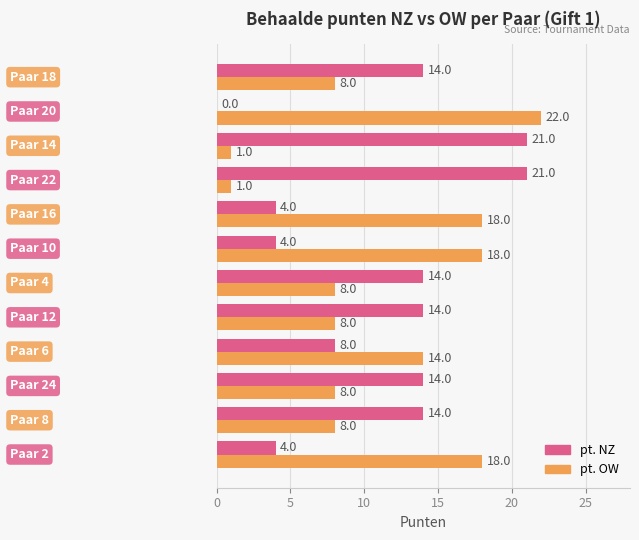

What is the average value of the pt. OW series?

11